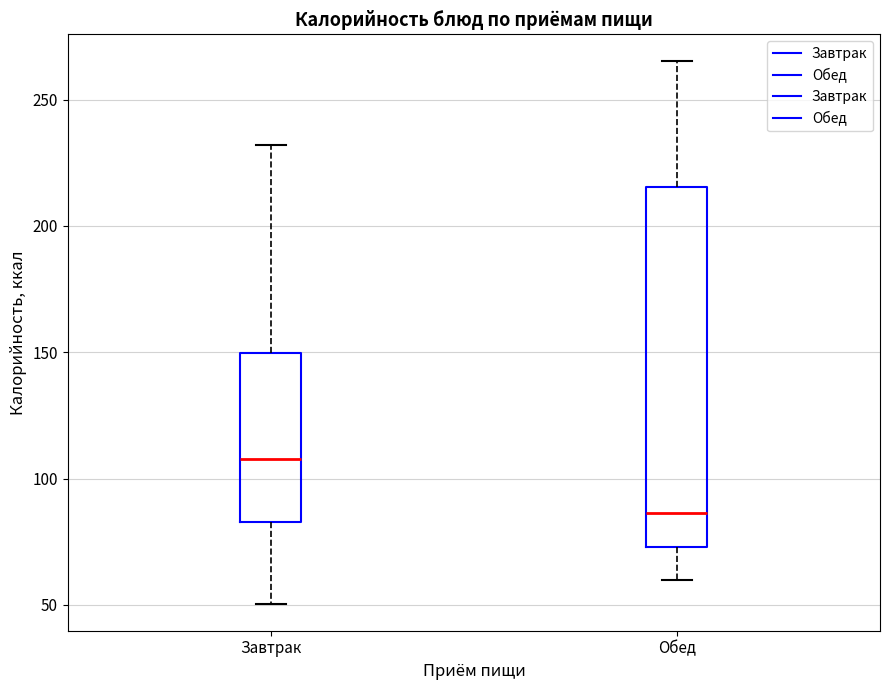

Reading left to right, transcribe this box plot: for each box, give where its median line is, the range the box spans, and where its two whiskers end, as read against the y-axis. The values are not printed on the chart, so give them approximately, as read against the axis.

Завтрак: median 110, box 85 to 150, whiskers 50 to 230
Обед: median 85, box 75 to 215, whiskers 60 to 265